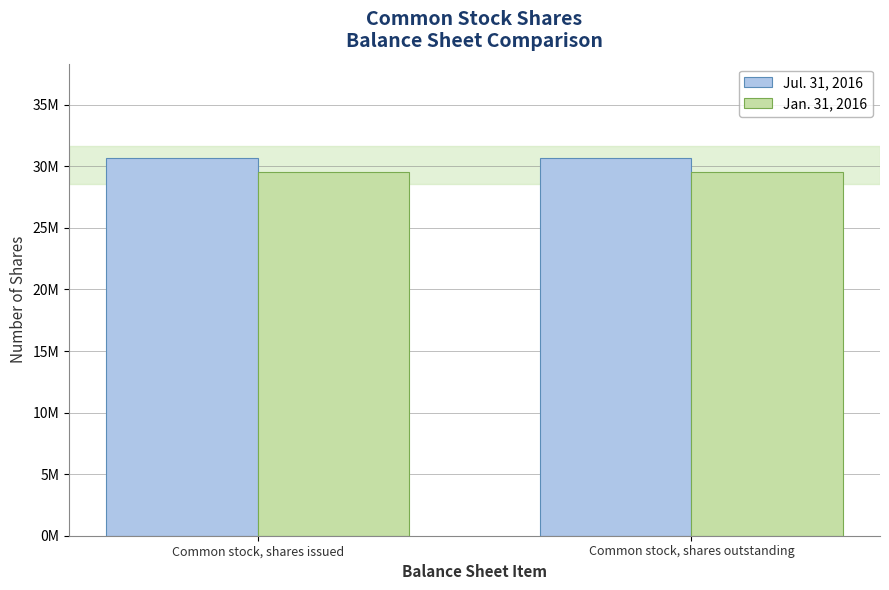

What position from the right is Common stock, shares outstanding?

1